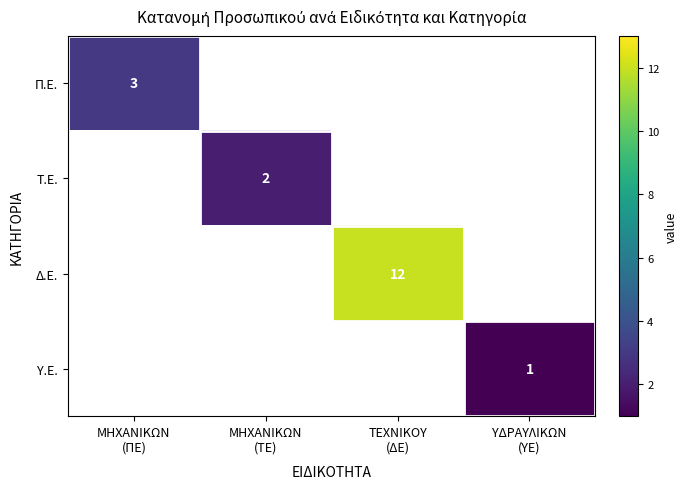

What is the total value across all series at ΤΕΧΝΙΚΟΥ
(ΔΕ)?

12